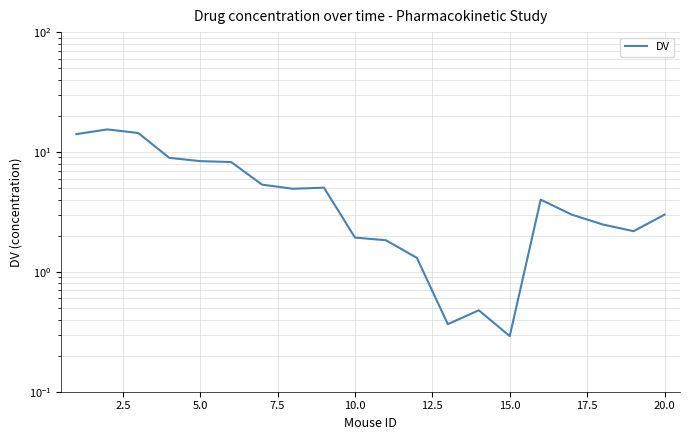

What is the value of the 6th point from the left?

8.2